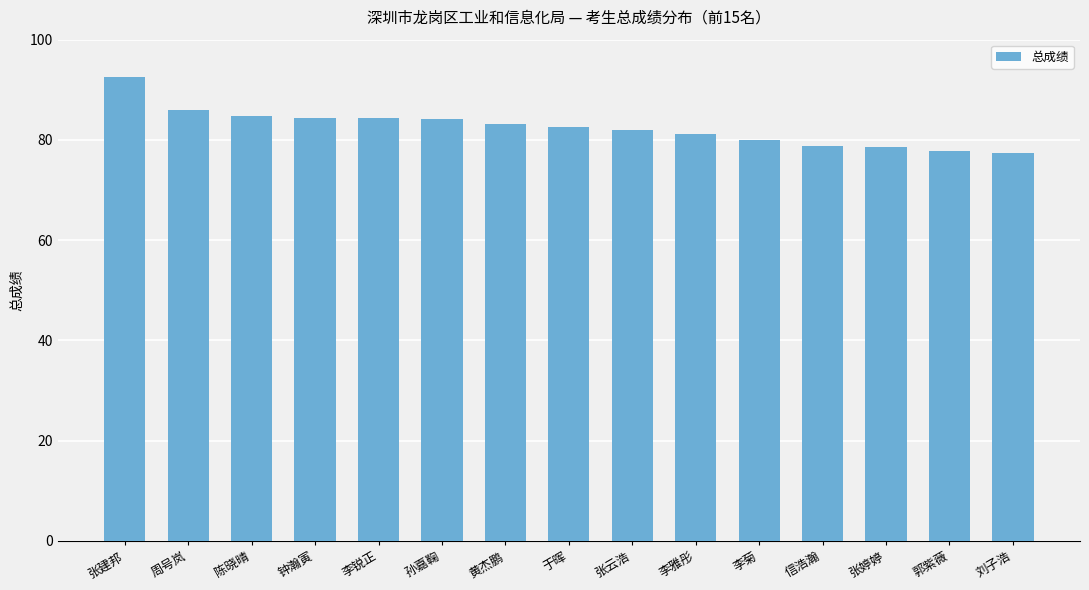

Which has a higher value, 刘子浩 or 张云浩?

张云浩